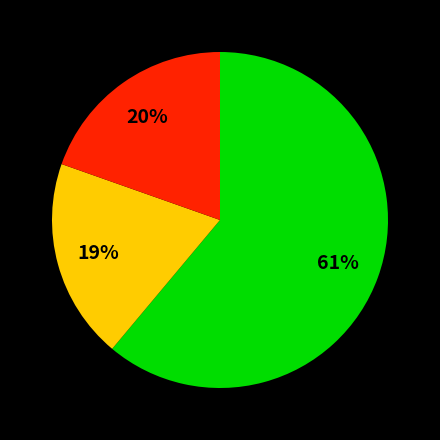

Is there any slice that represents more than half of the pie?

Yes